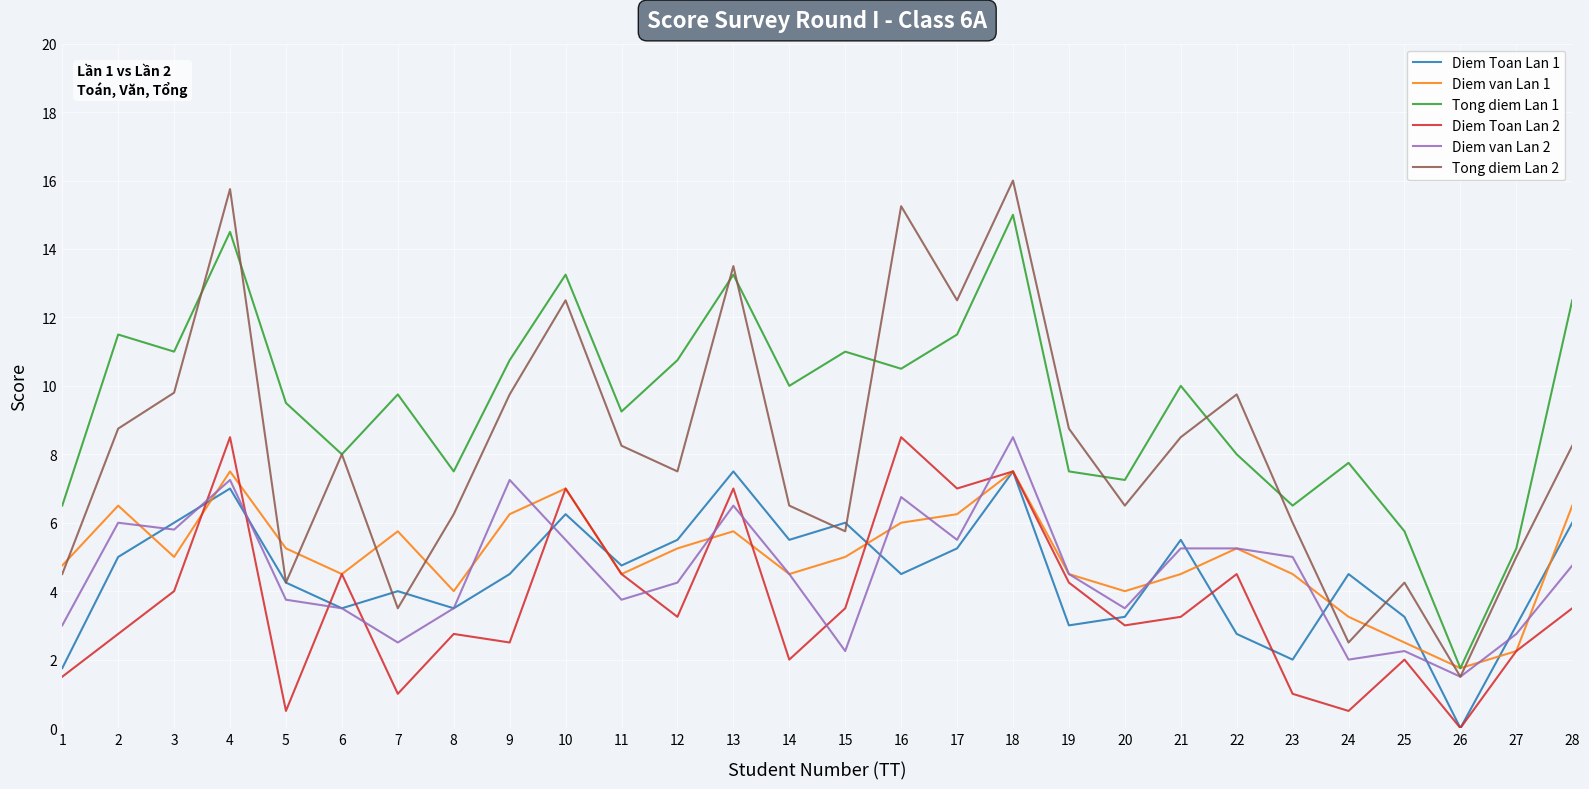

What is the spread (max minus min) of values at 1?

5.0